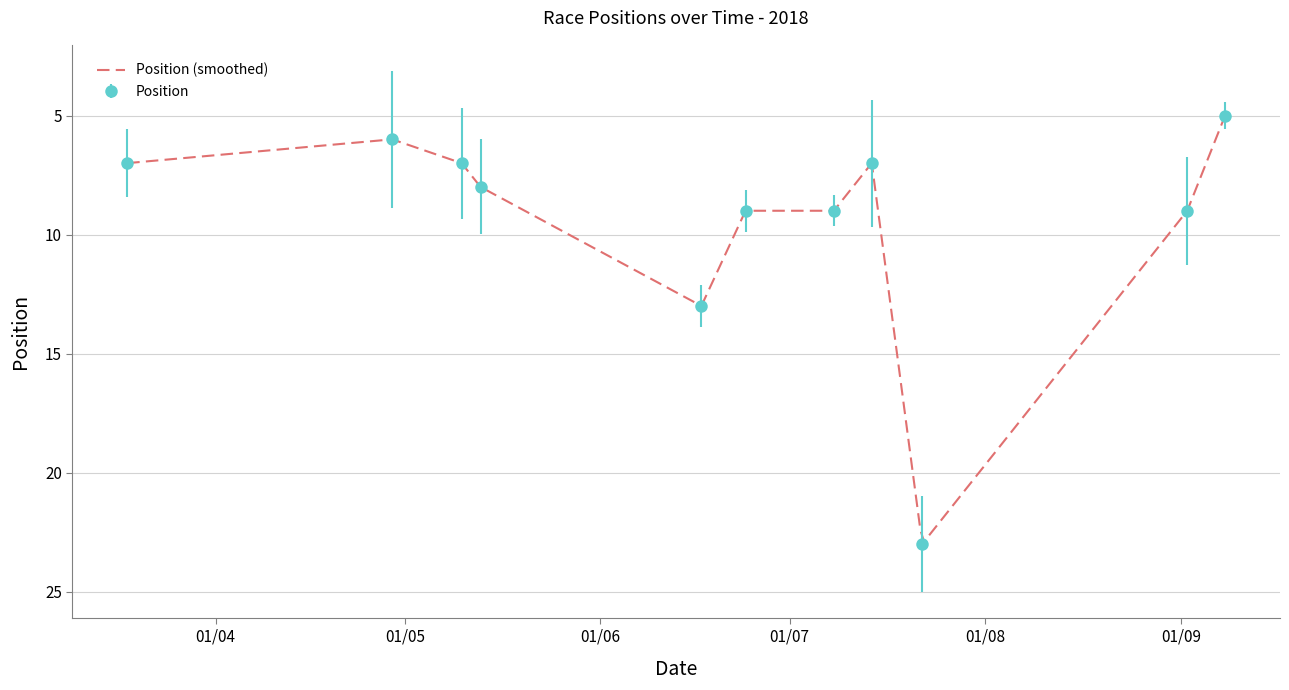

List the labels in order of value, smallest first.

0, 9, 3, 8, 10, 7, 1, 4, 5, 6, 2